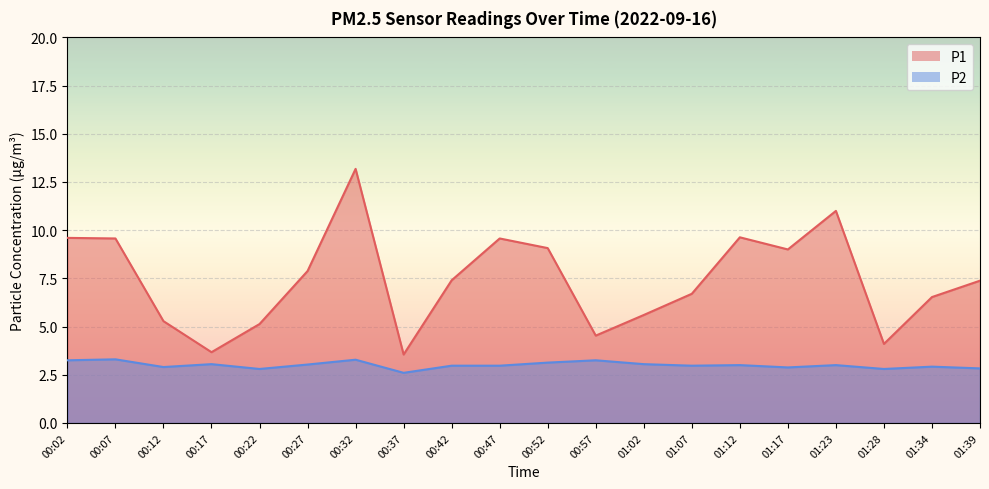

Which has a higher value, 00:37 or 00:12?

00:12